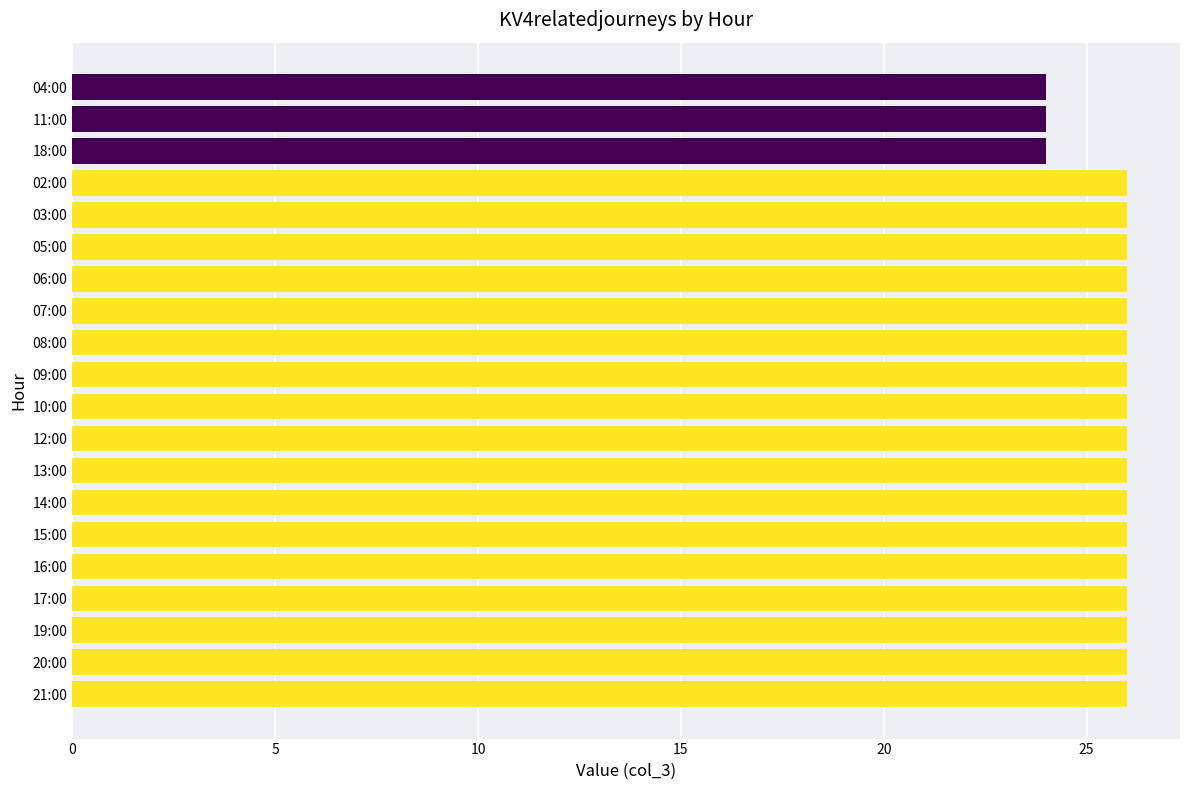

True or false: the data shows 44 at 10:00.

False